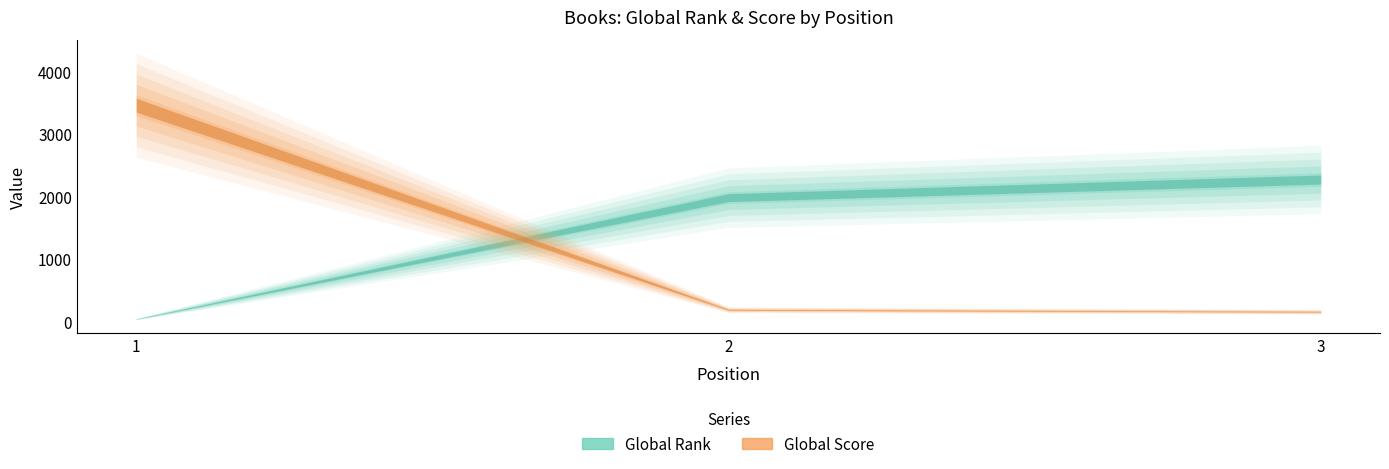

Rank the categories by Global Score value from highest to lowest.

1, 2, 3